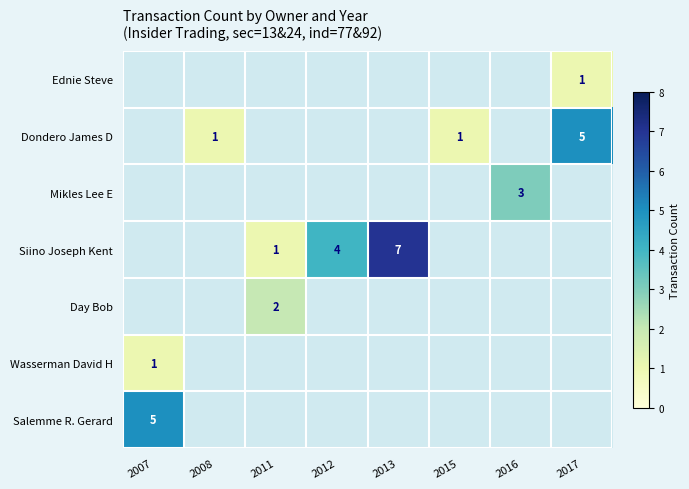

Is it true that Dondero James D equals 5 at 2017?

True